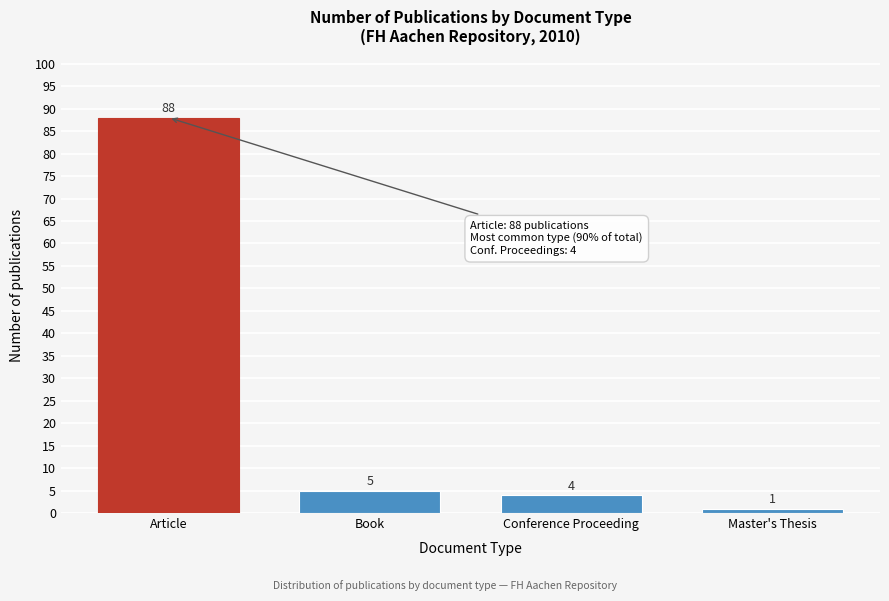

Reading right to left, list all the values displayed in this chart.

1	4	5	88